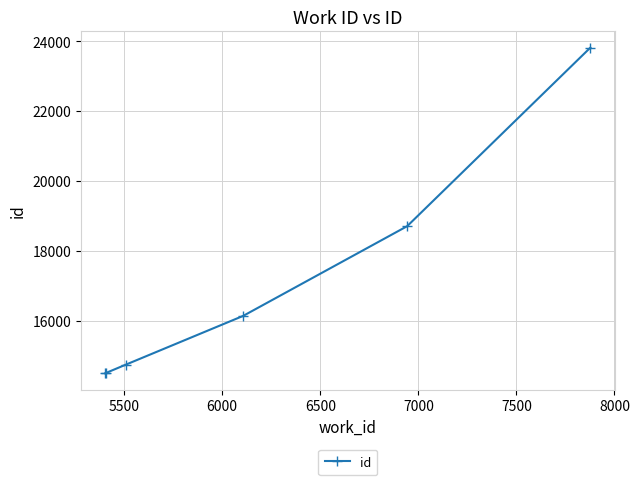

True or false: the data has more than 1 interior local peaks.

False